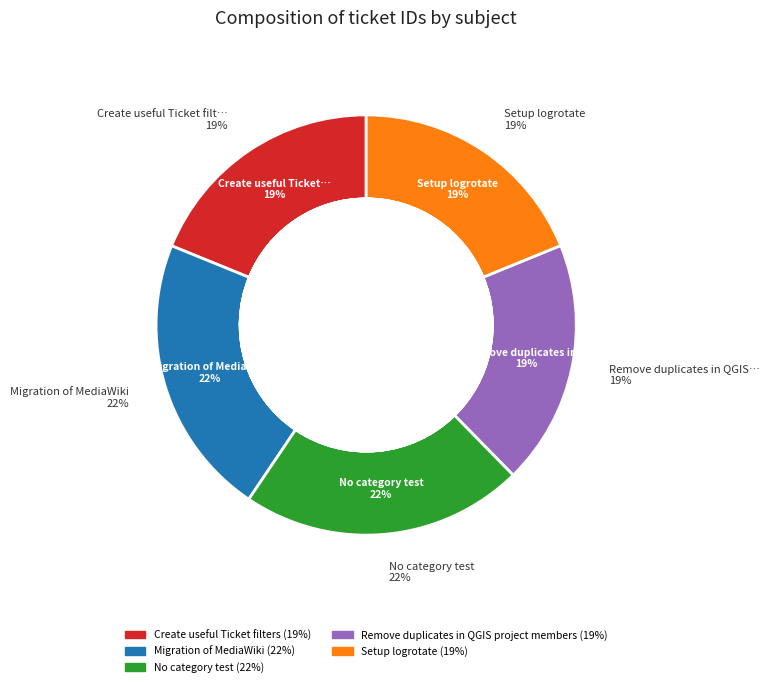

Which slice is the largest?

No category test